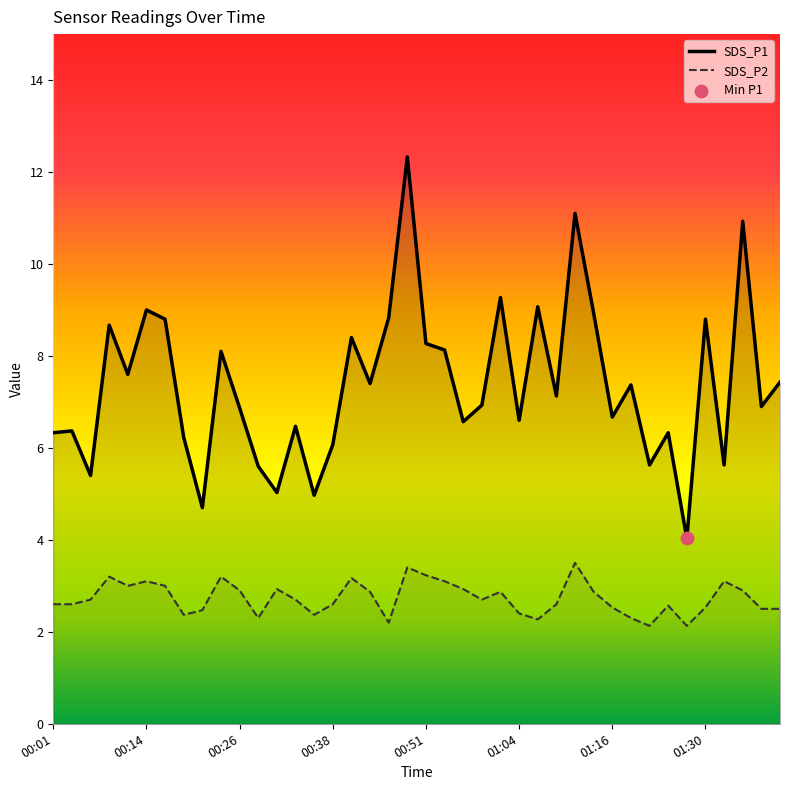

Which series reaches the minimum Y coordinate?

SDS_P2